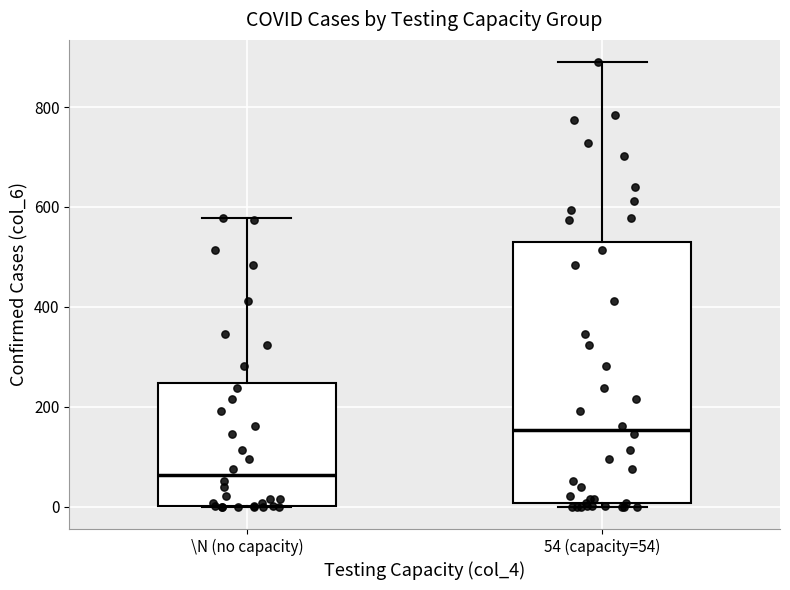

Which box has the lowest median line?

\N (no capacity)